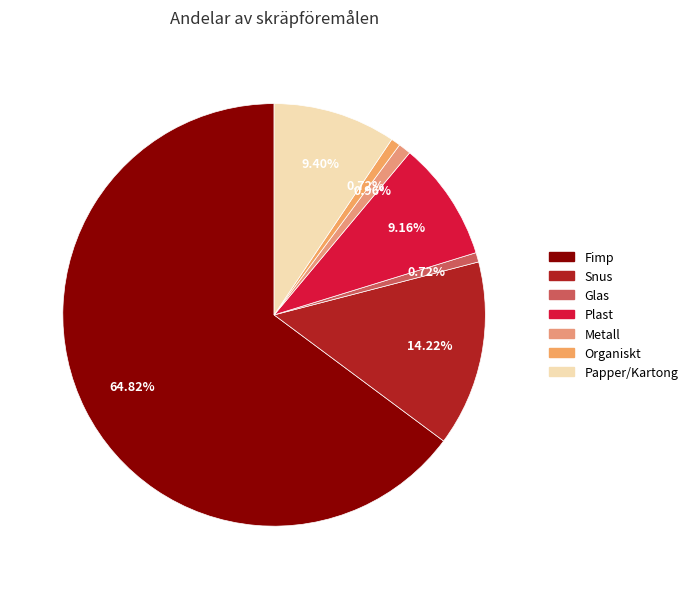

Is there any slice that represents more than half of the pie?

Yes